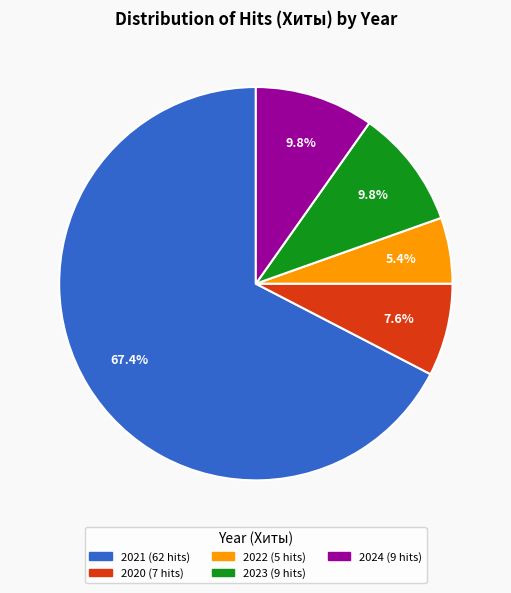

Does any single category account for the majority?

Yes